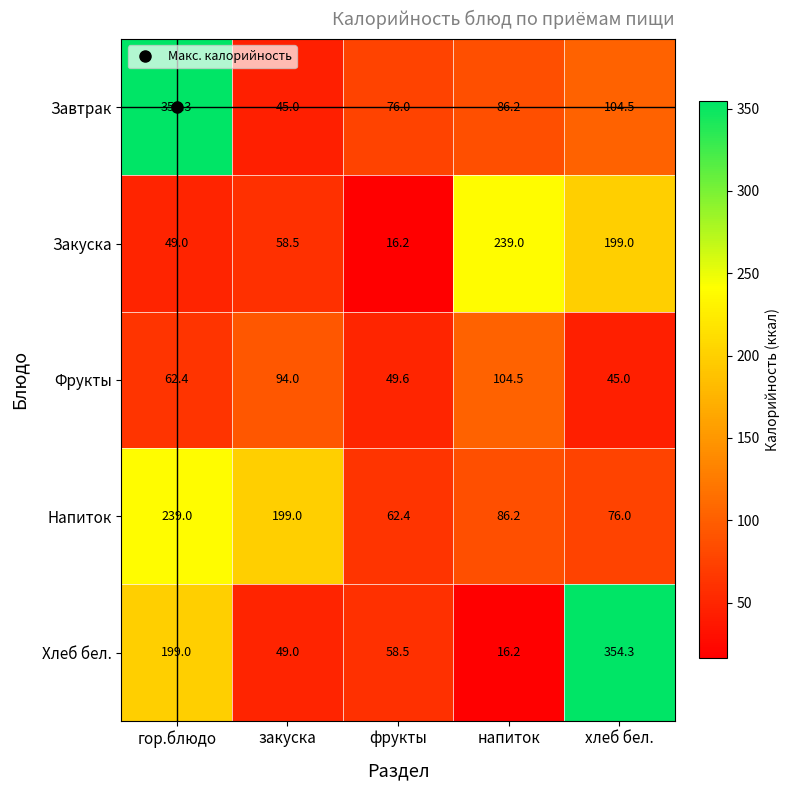

Which category has the lowest value in the Закуска series?

фрукты